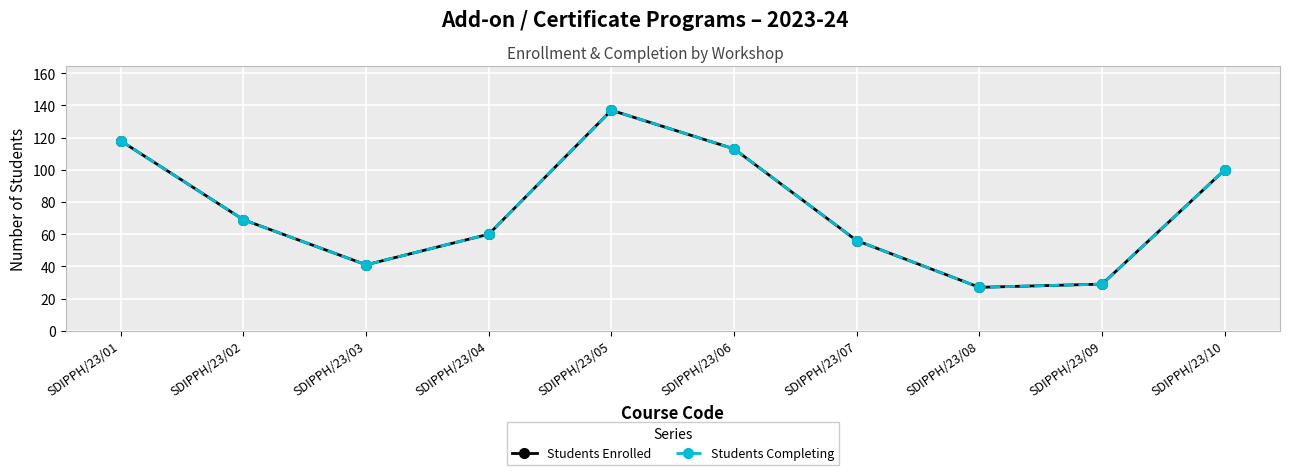

At how many categories does at least one series exceed 46?

7